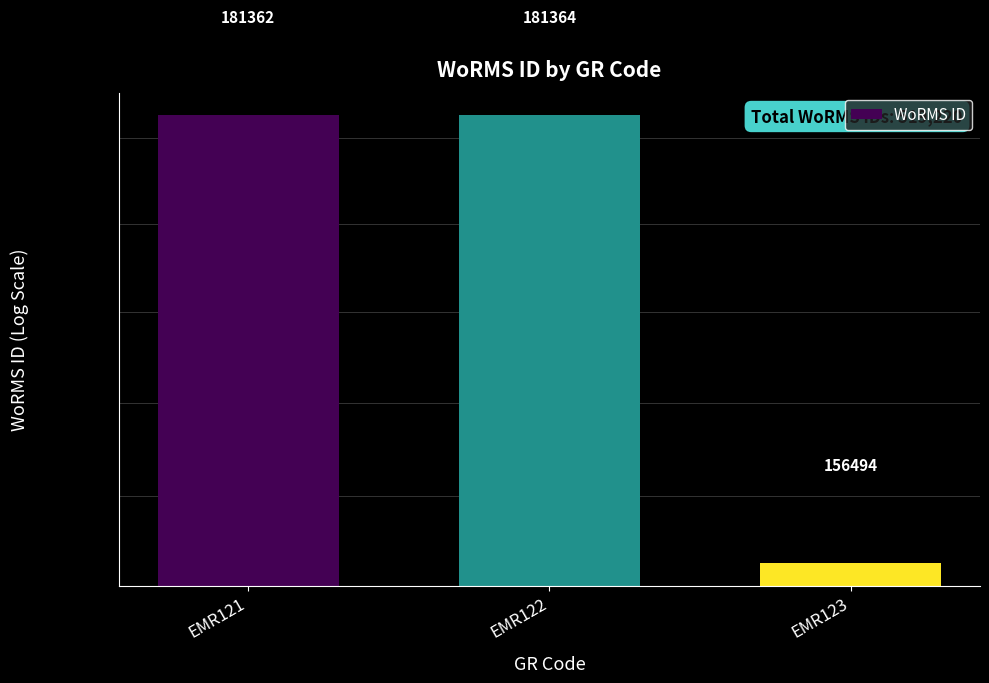

What is the difference between the second highest and minimum values?

24868